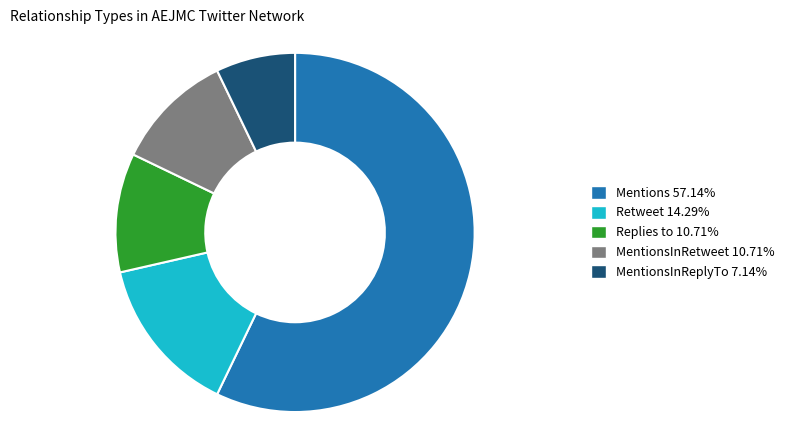

To the nearest percent, what is the difference between the largest and smallest slice percentages?

50%